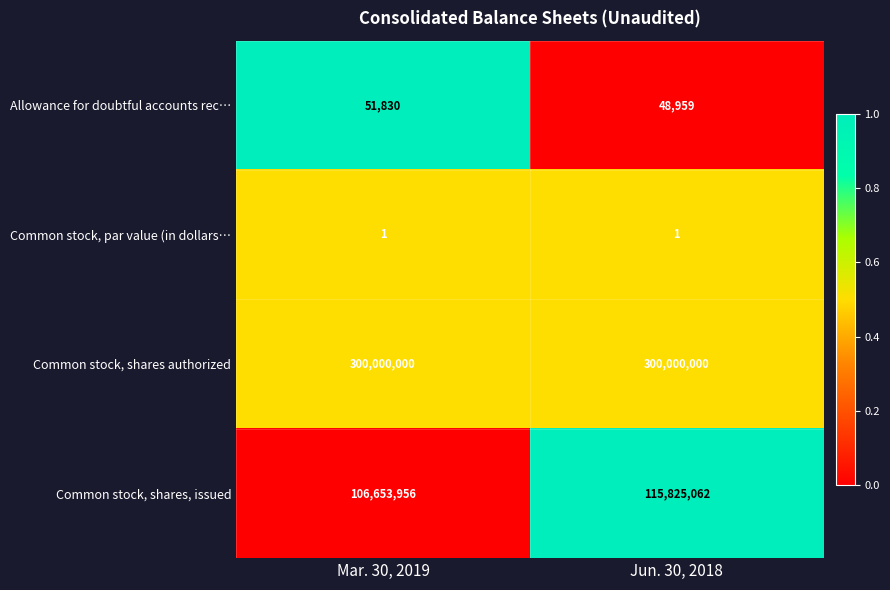

Which series has the largest total across all categories?

Common stock, shares authorized